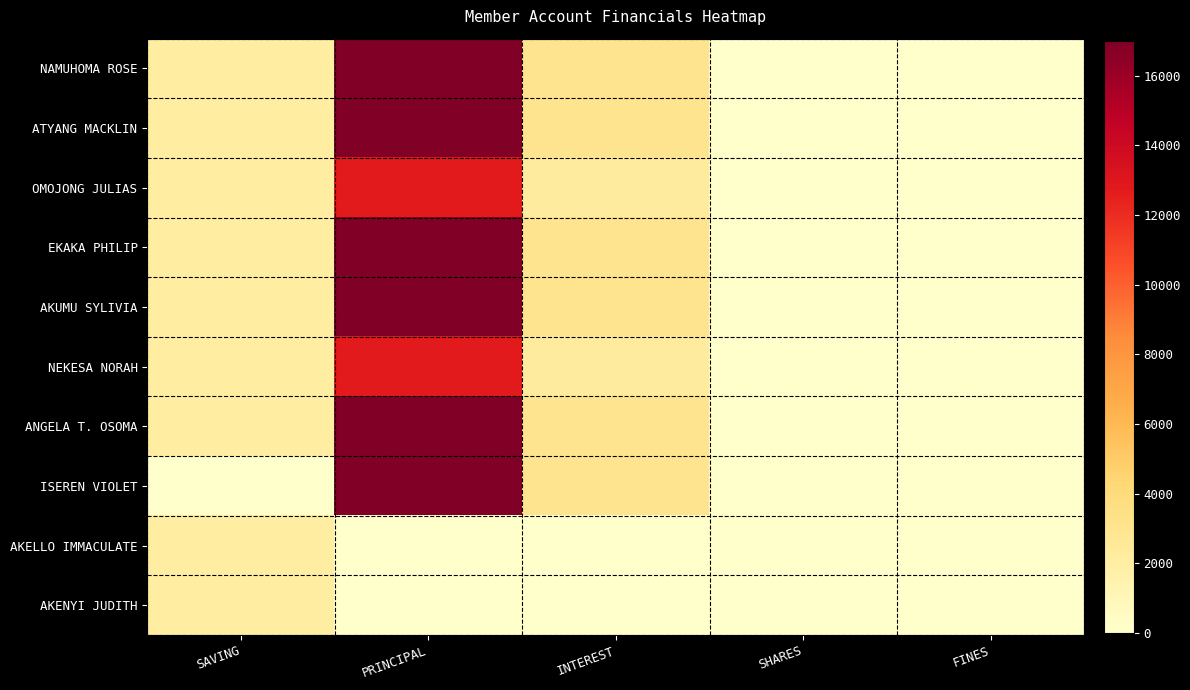

Between INTEREST and PRINCIPAL, which is larger?

PRINCIPAL